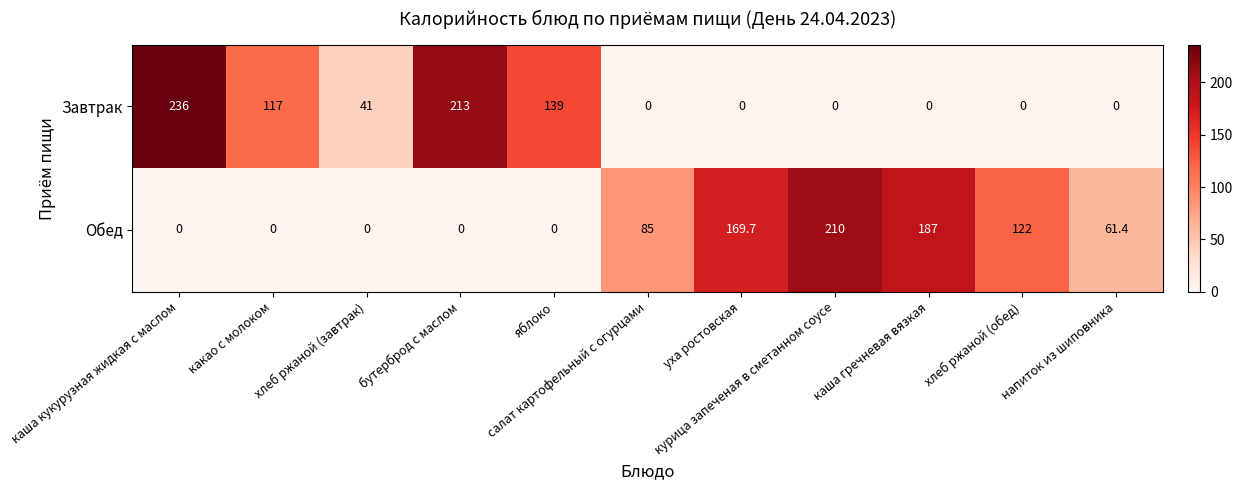

What is the difference between the second highest and minimum values in the Обед series?

187.0